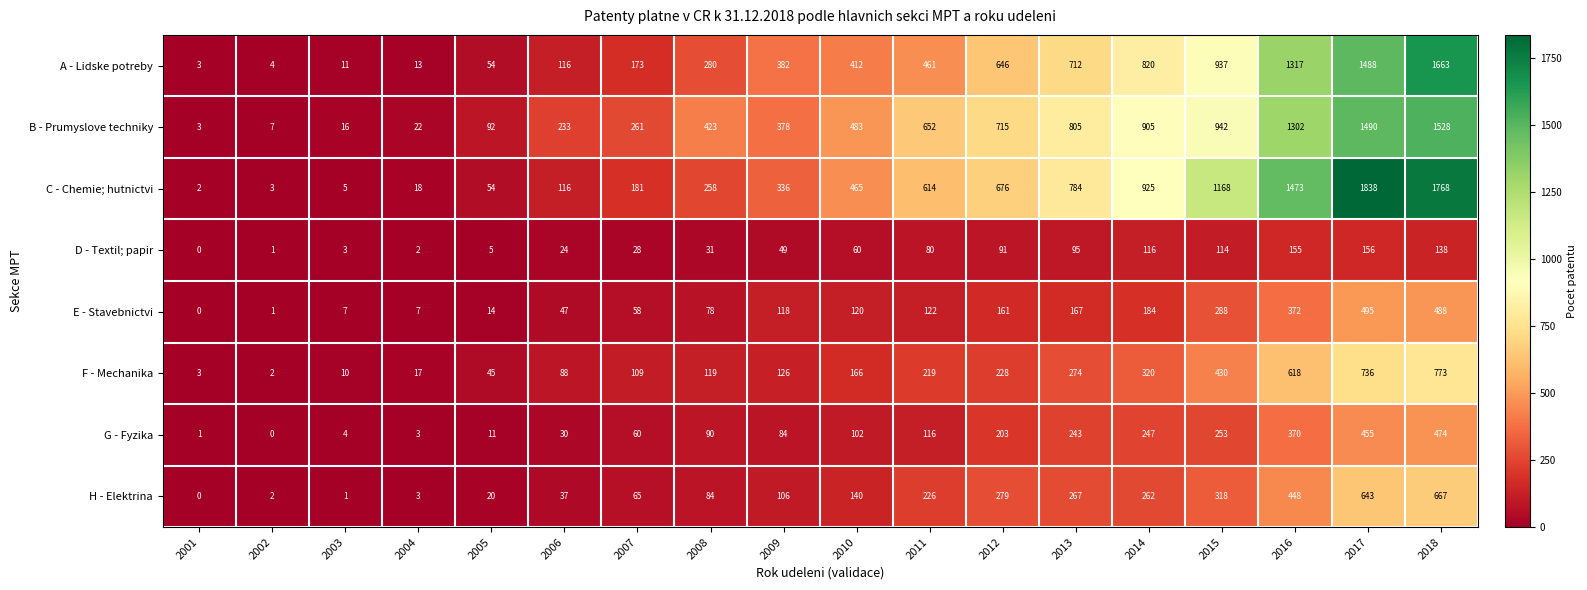

What is the total value across all series at 2004?

85